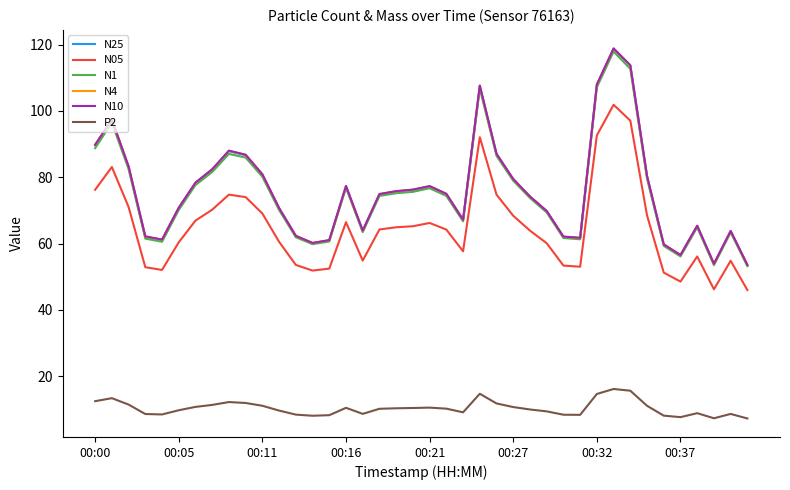

True or false: N05 and N10 cross at least once.

False